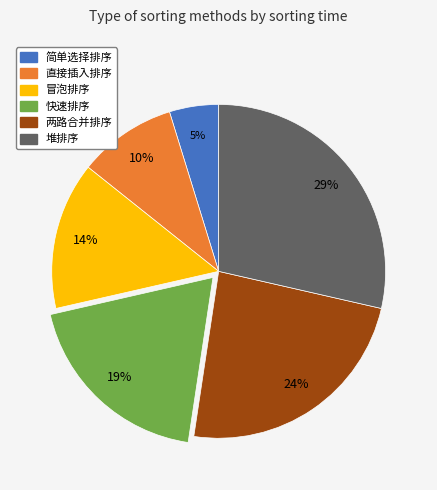

Rank the categories by value from highest to lowest.

堆排序, 两路合并排序, 快速排序, 冒泡排序, 直接插入排序, 简单选择排序